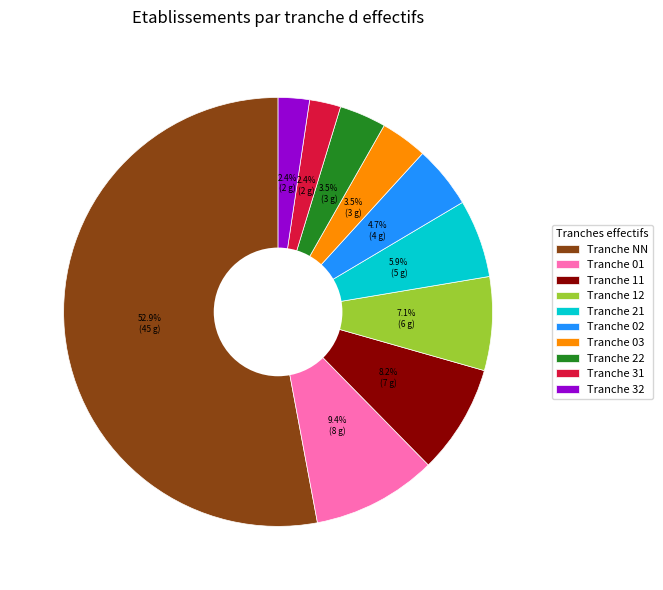

To the nearest percent, what is the average slice percentage?

10%